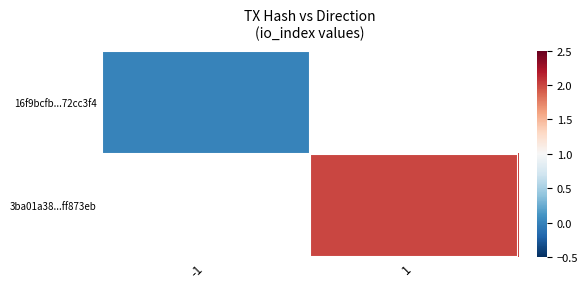

Is the value of 3ba01a38...ff873eb at -1 greater than the value of 16f9bcfb...72cc3f4 at -1?

No